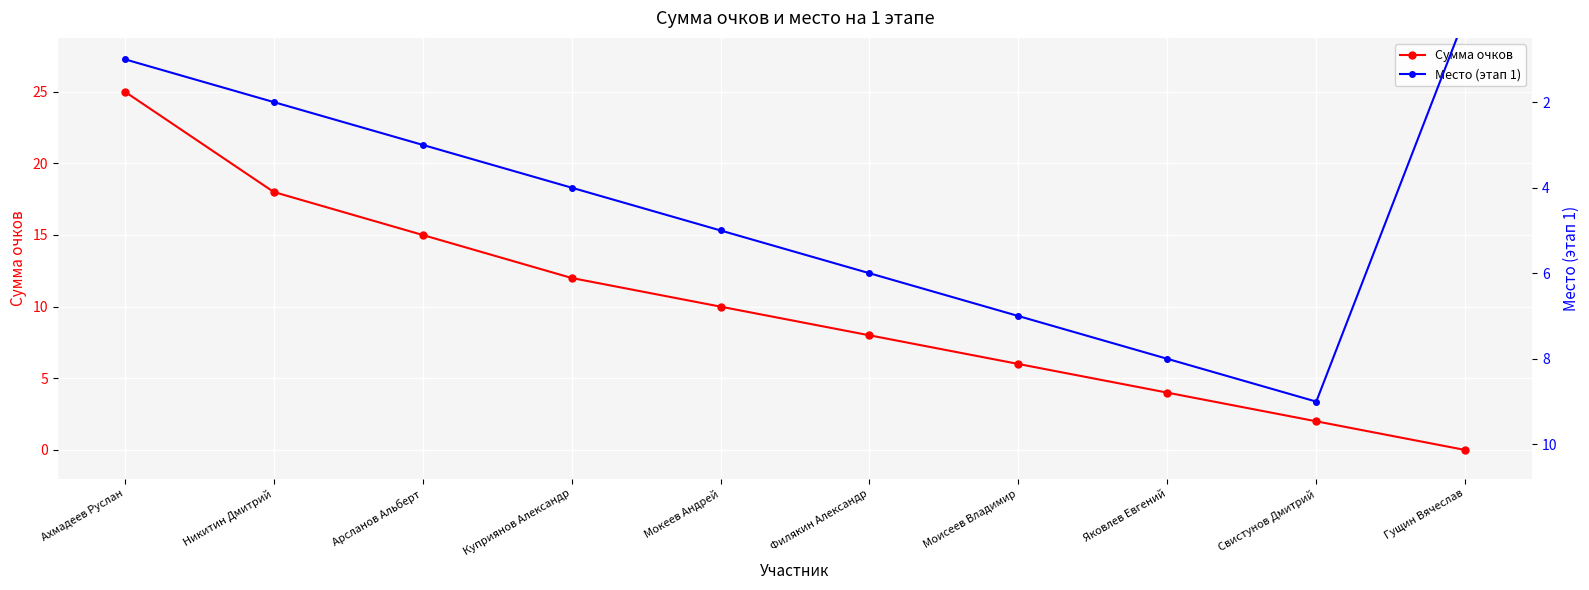

Read the Сумма очков value at Куприянов Александр, to the nearest 5.

10